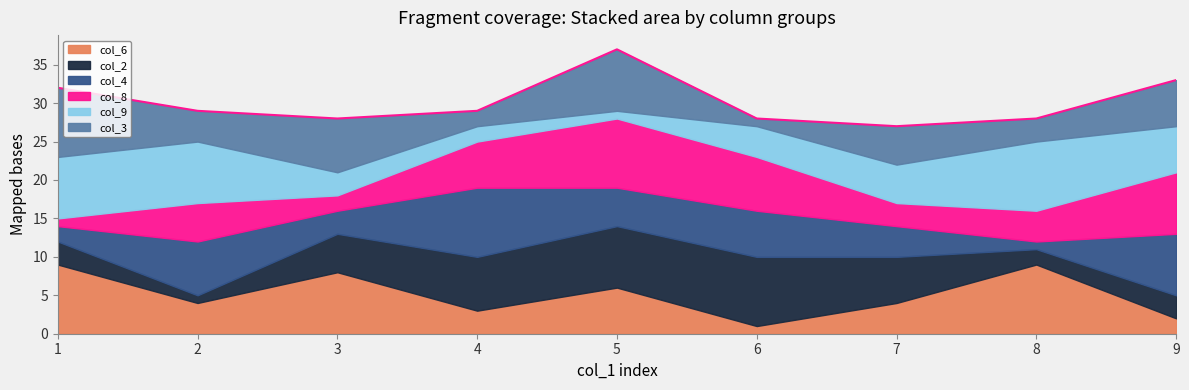

What is the smallest value displayed?

1